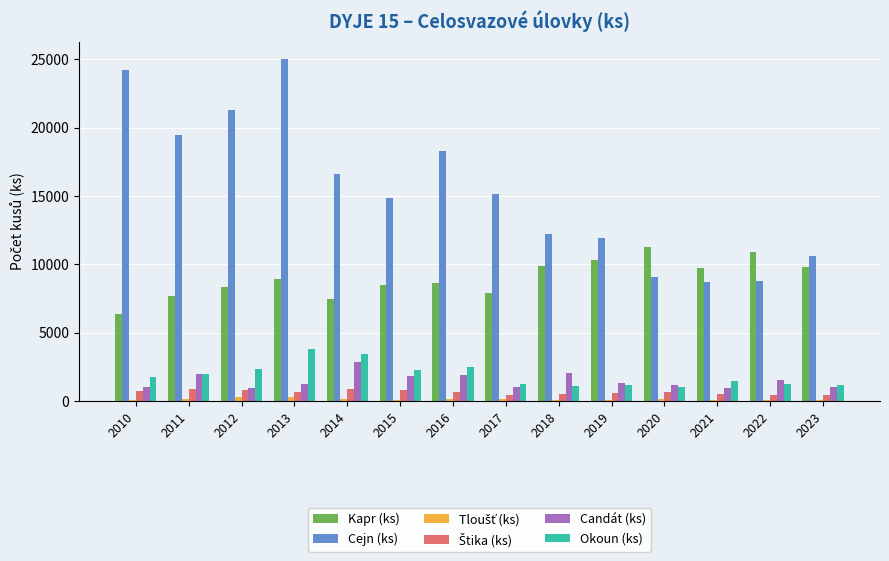

What is the average value of the Cejn (ks) series?

15432